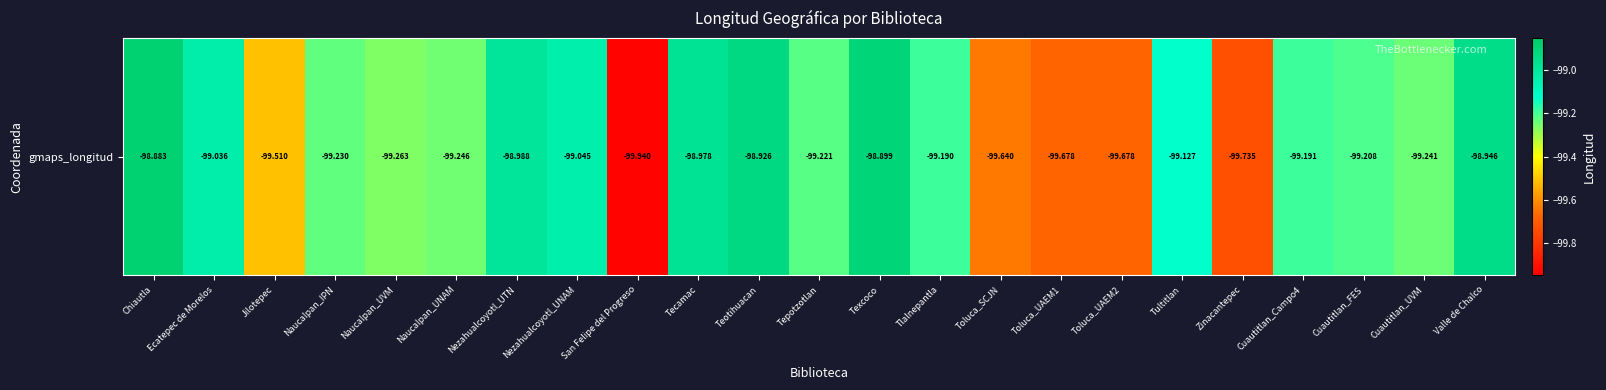

How many series are shown in this chart?

1